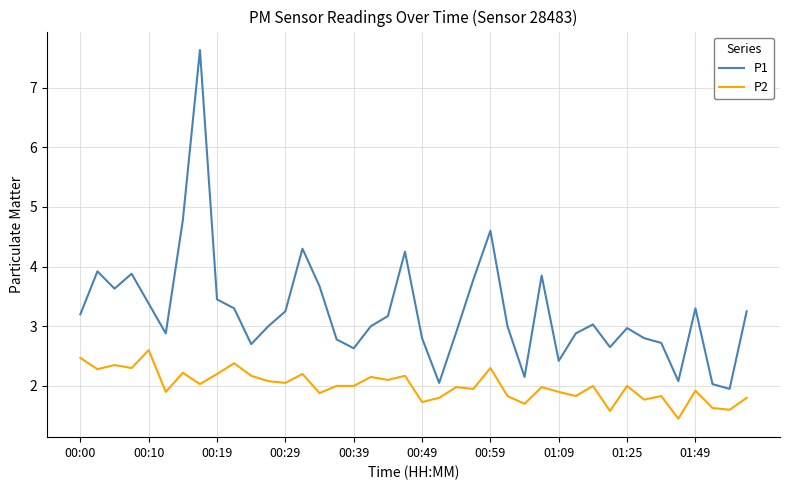

What are all the series names shown in the legend?

P1, P2